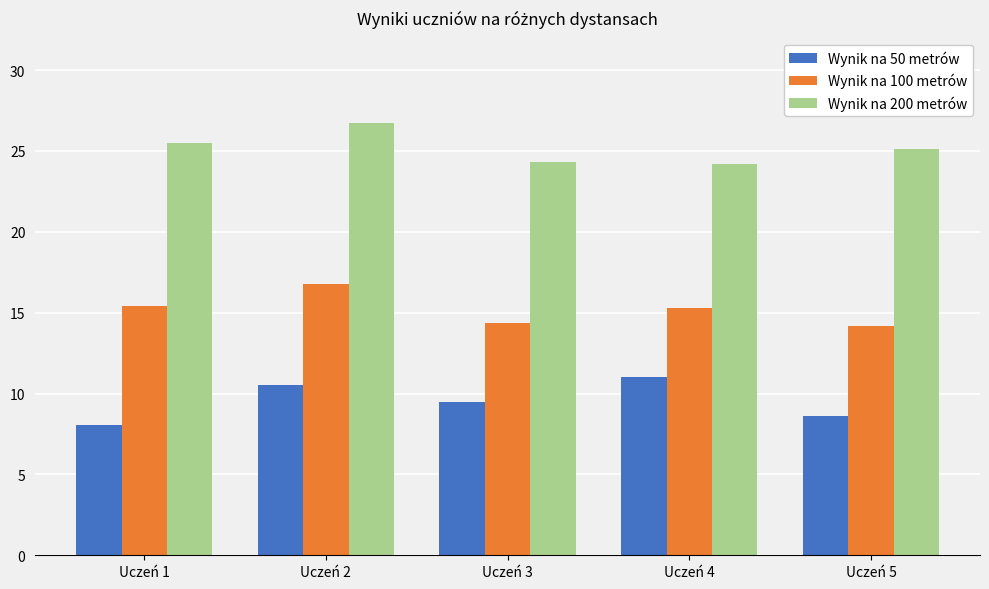

What is the difference between the maximum and second lowest values in the Wynik na 200 metrów series?

2.4